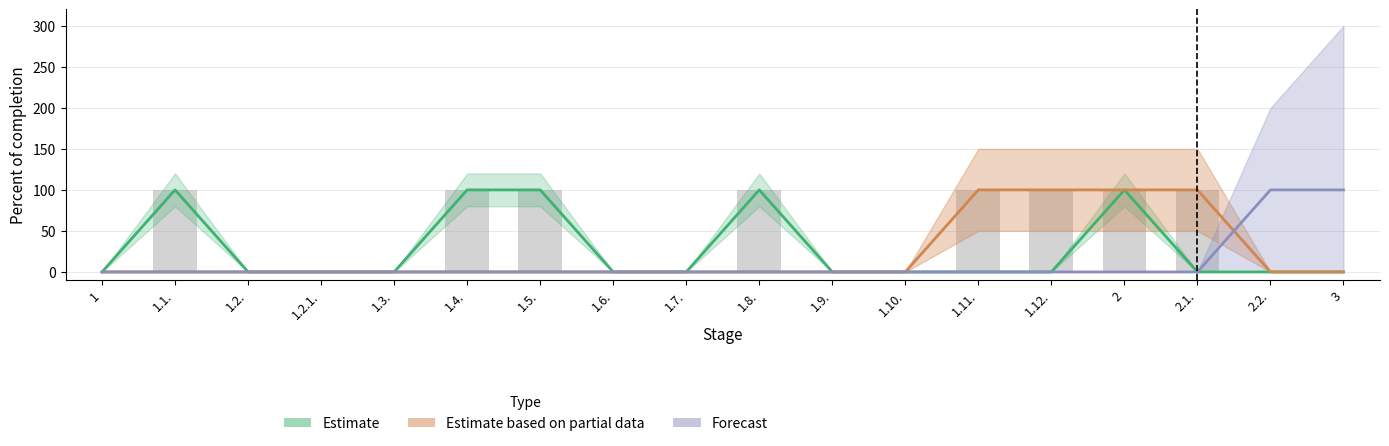

What is the difference between the maximum and second lowest values in the Forecast series?

100